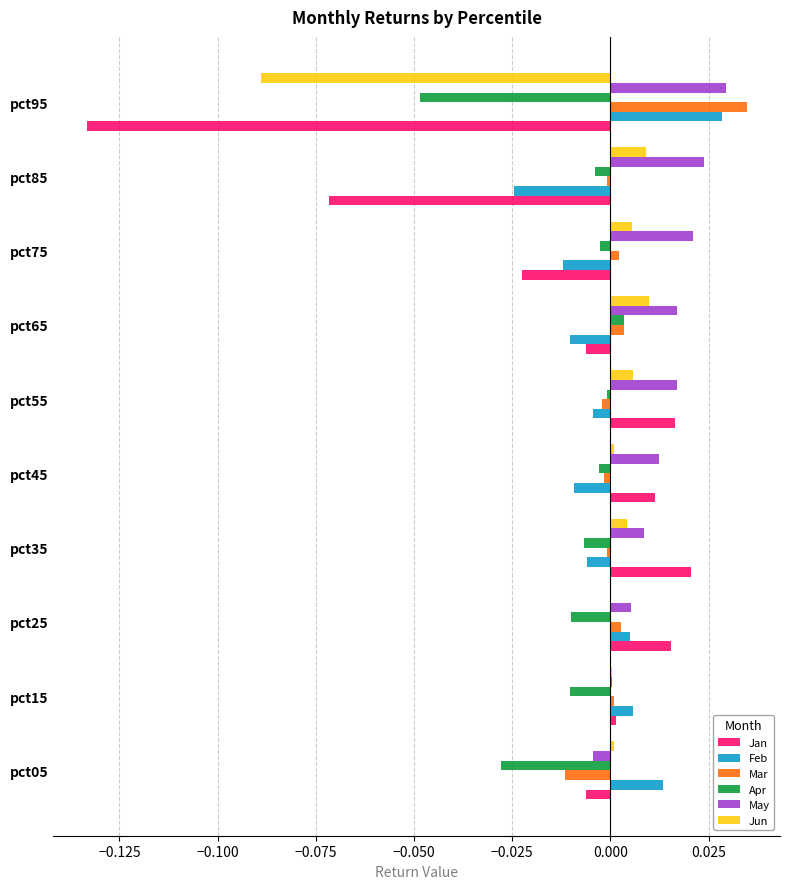

Which label corresponds to the largest value in the chart?

pct95